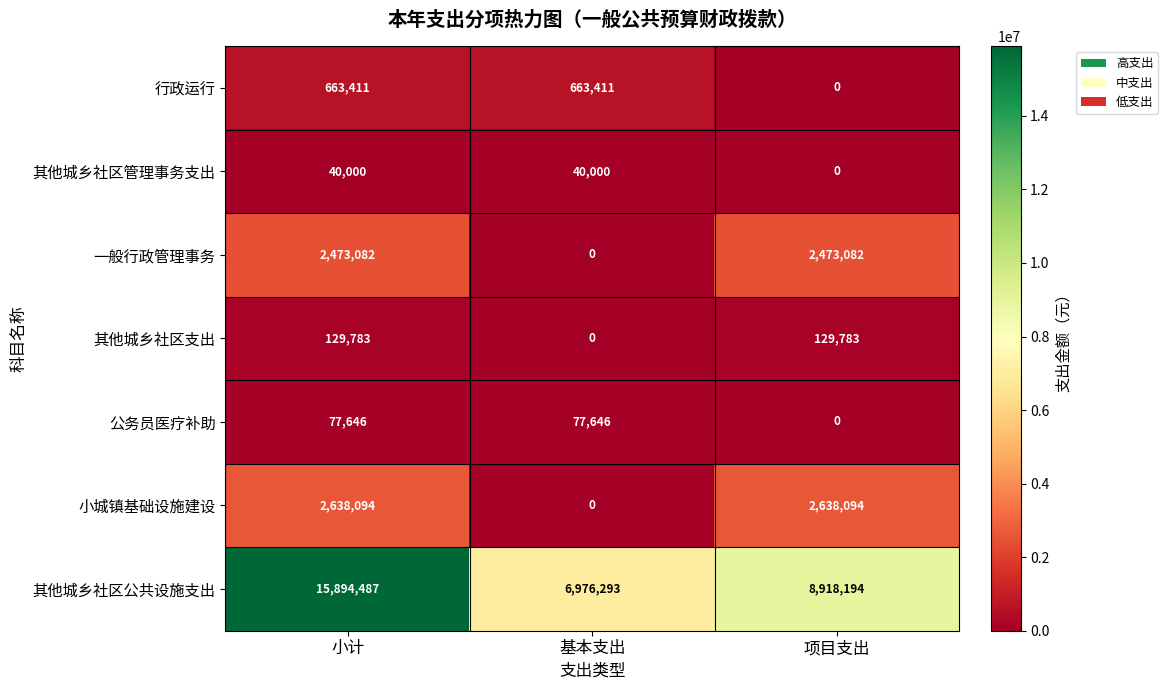

What is the total value across all series at 项目支出?

14159153